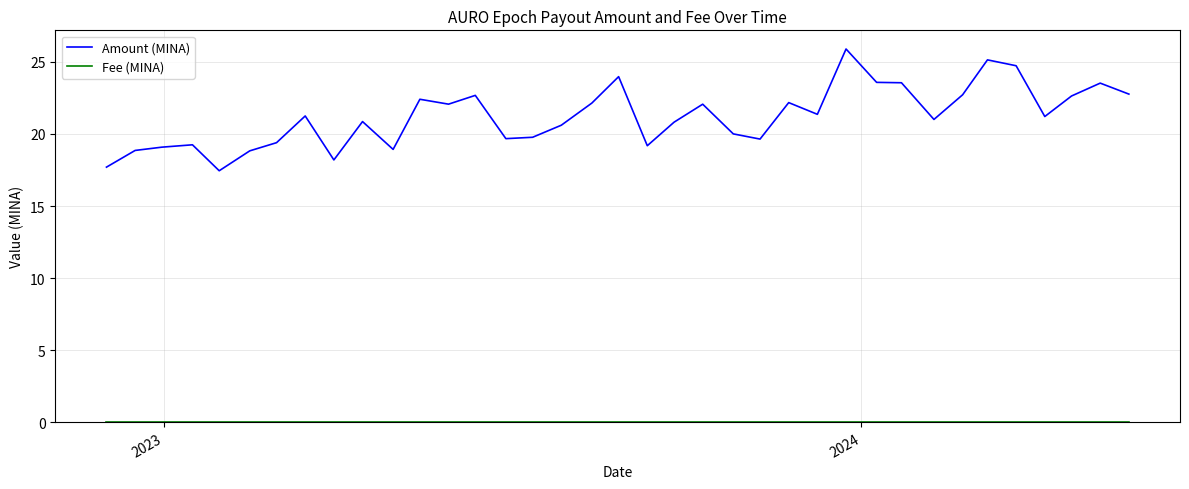

What is the greatest value displayed?

25.9